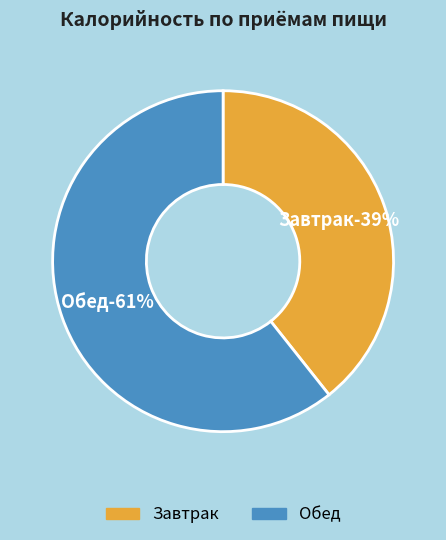

To the nearest percent, what is the combined percentage of Завтрак and Обед?

100%